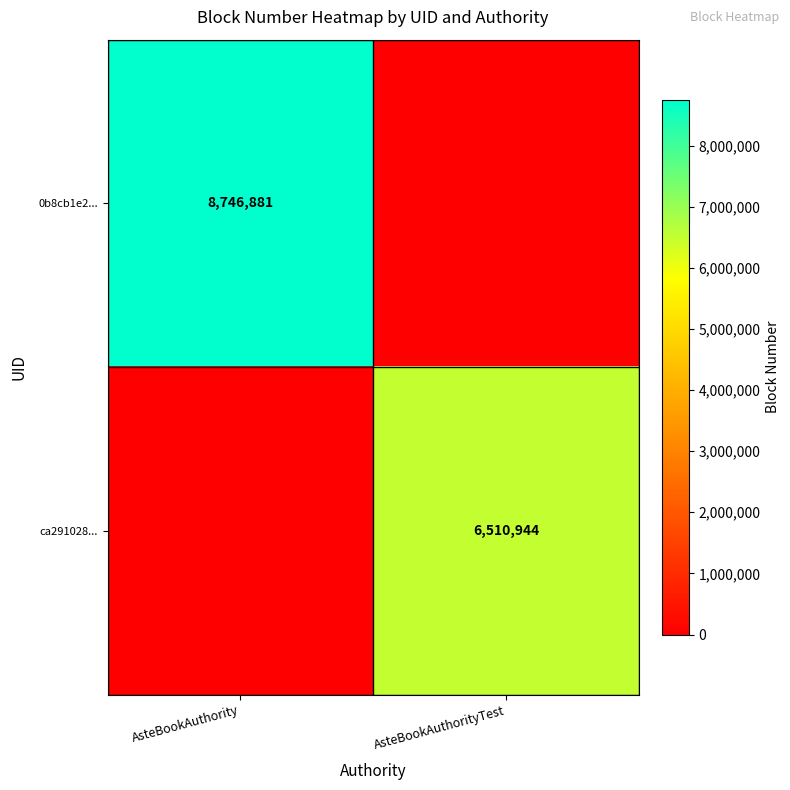

True or false: ca291028... has a value of 6510944 at AsteBookAuthorityTest.

True